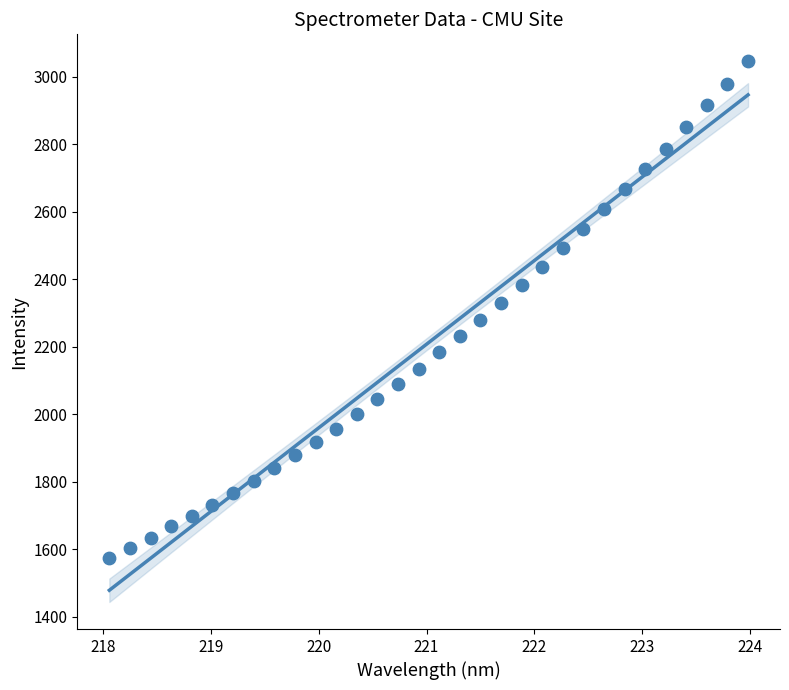

What is the range of Y values (max minus min)?

1470.6